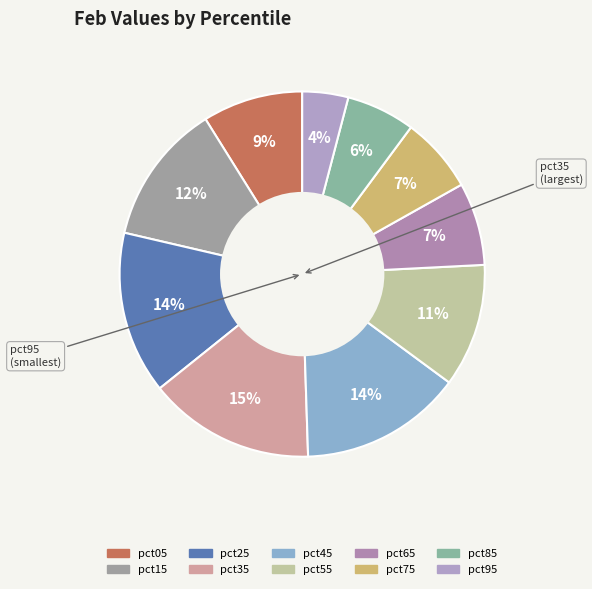

To the nearest percent, what is the combined percentage of pct85 and pct05?

15%